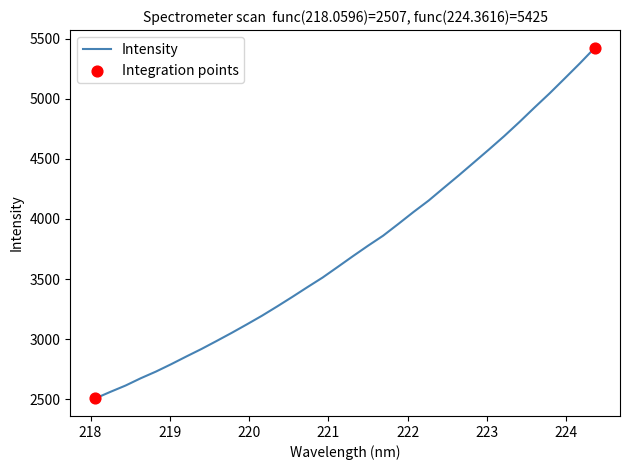

What is the difference between the maximum and minimum values?

2918.4